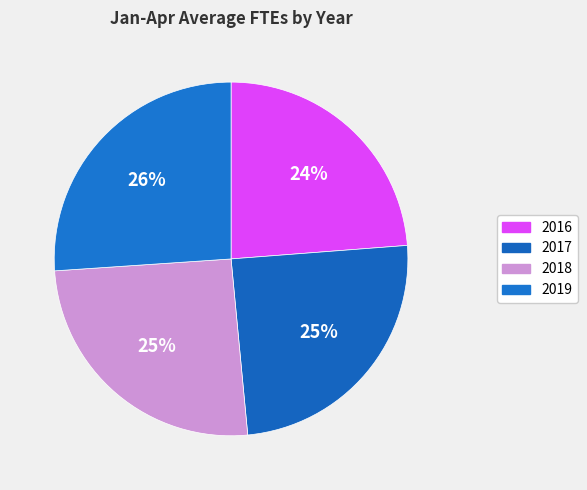

Does 2019 represent more than half of the total?

No